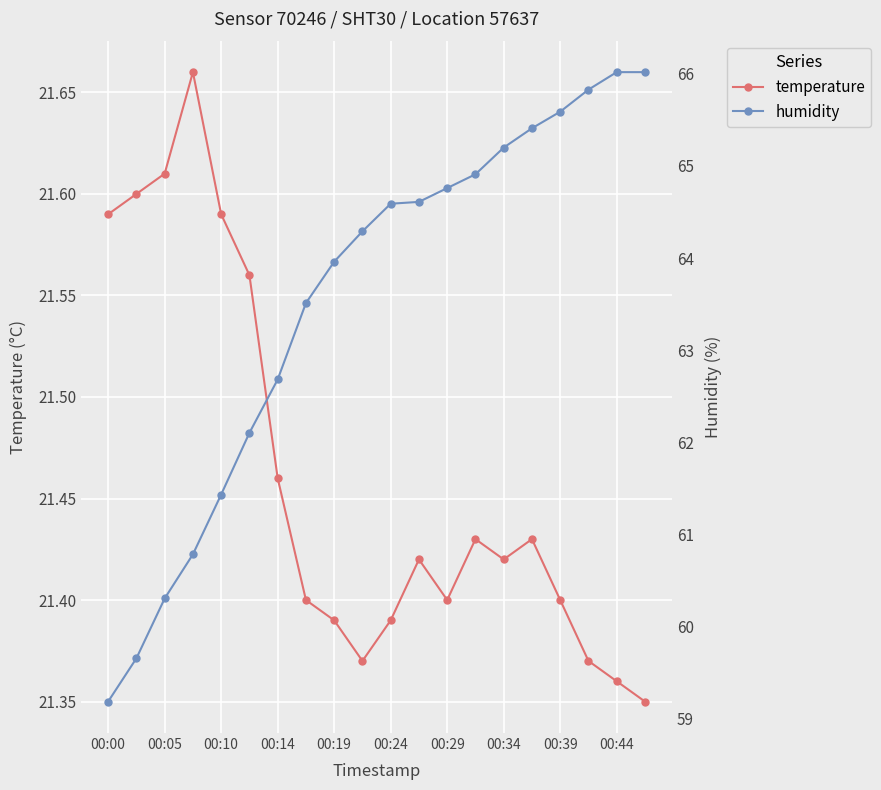

What are all the series names shown in the legend?

temperature, humidity